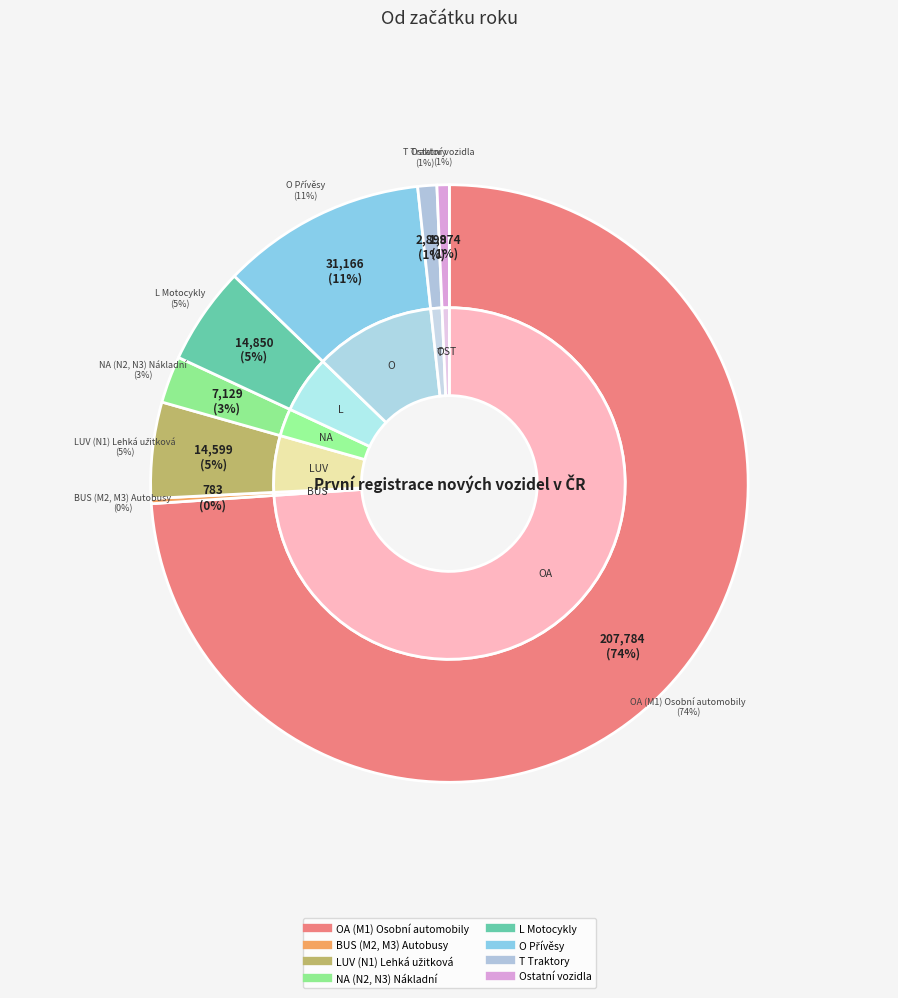

To the nearest percent, what is the difference between the largest and smallest slice percentages?

74%